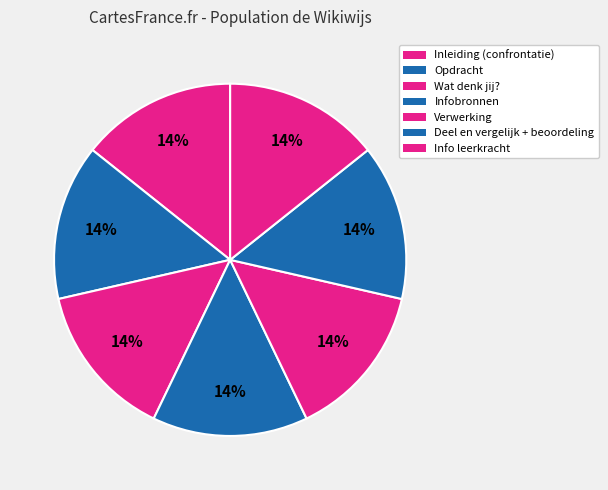

Is there any slice that represents more than half of the pie?

No